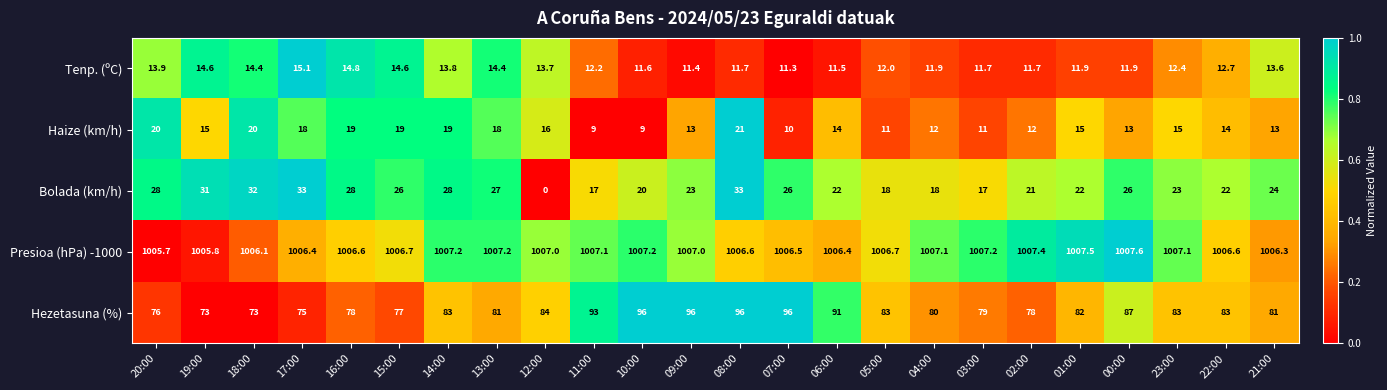

At which category is the sum across all series the highest?

08:00